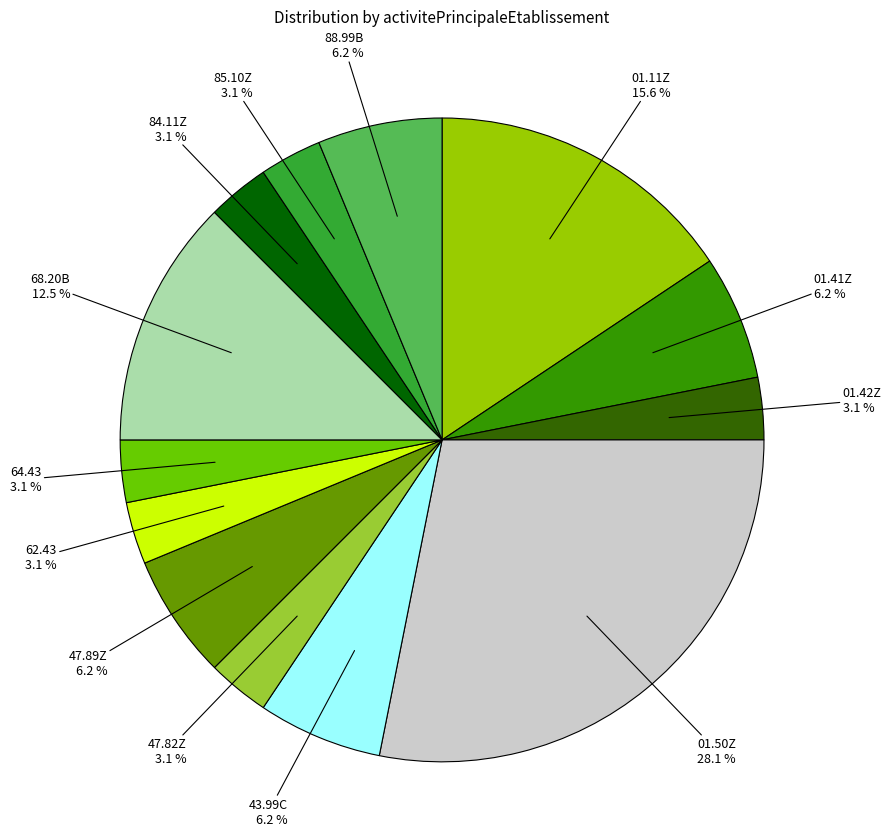

Does any single category account for the majority?

No